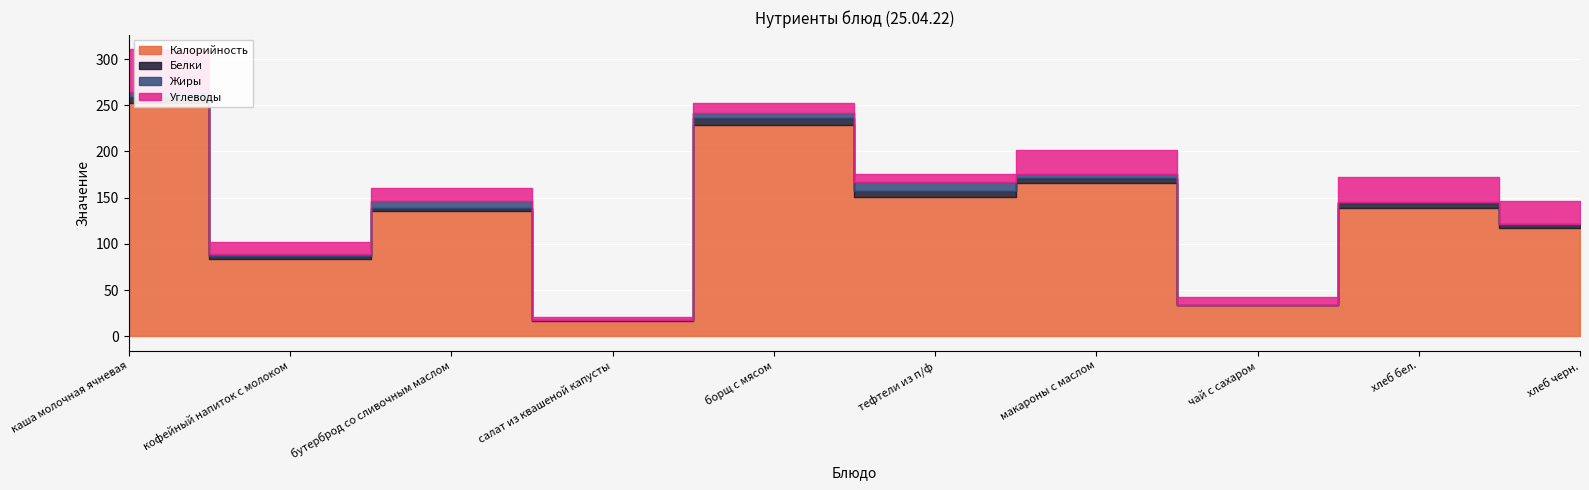

Where is the first local maximum for Белки?

борщ с мясом